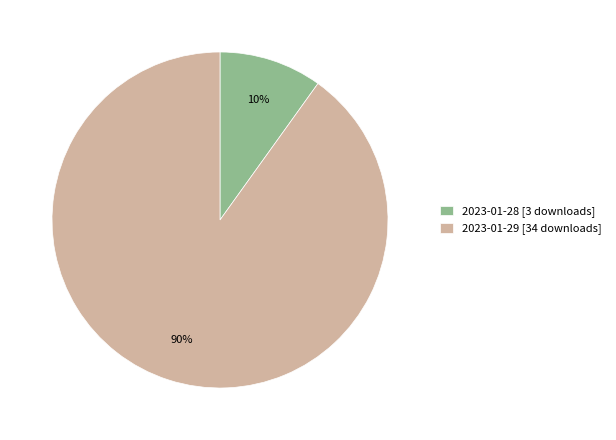

What is the largest slice in the pie chart?

2023-01-29 [34 downloads]